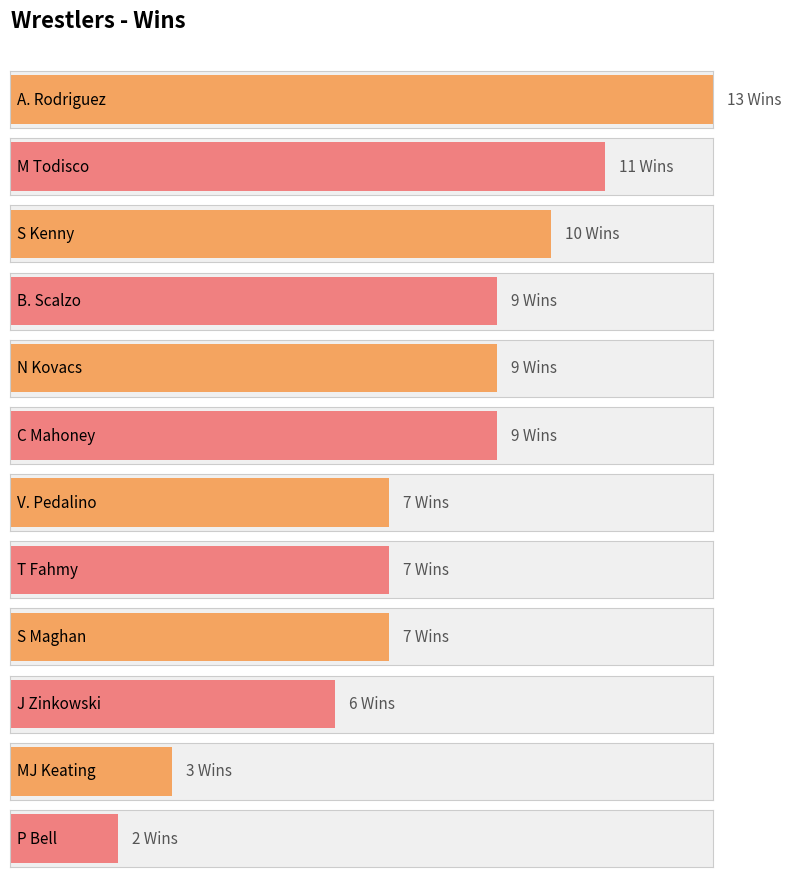

At which label is the value closest to 7?

V. Pedalino